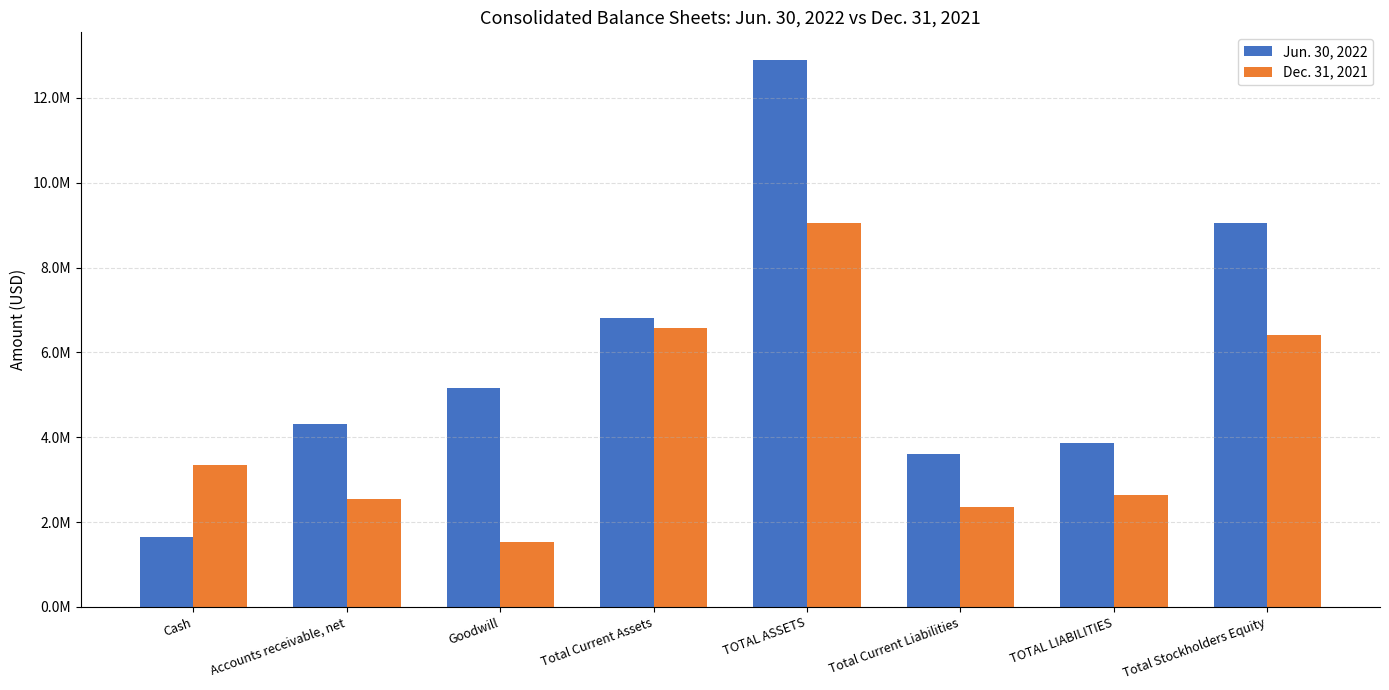

Which series has the widest spread of values?

Jun. 30, 2022